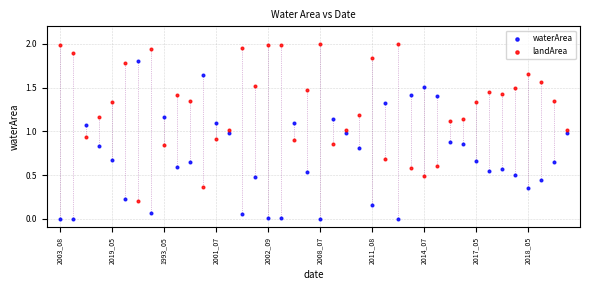

Across all data points, what is the range of Y values (max minus min)?

2.0